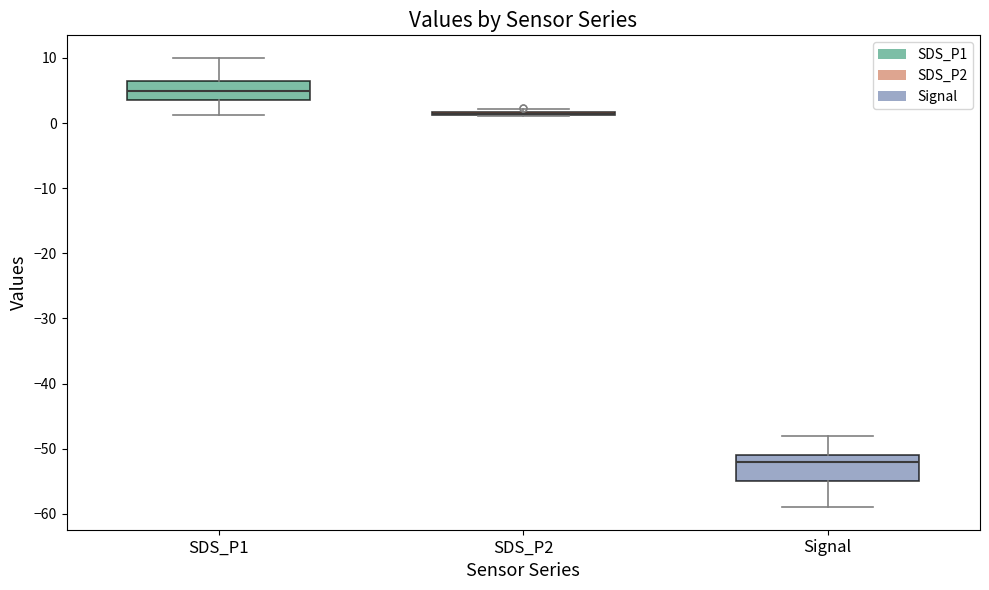

Which box is the tallest, from its lower edge to its upper edge?

Signal